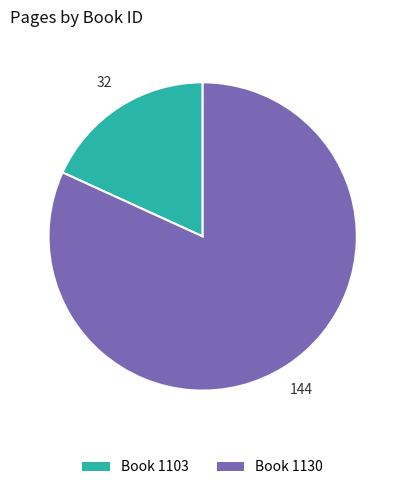

How many slices are in this pie chart?

2